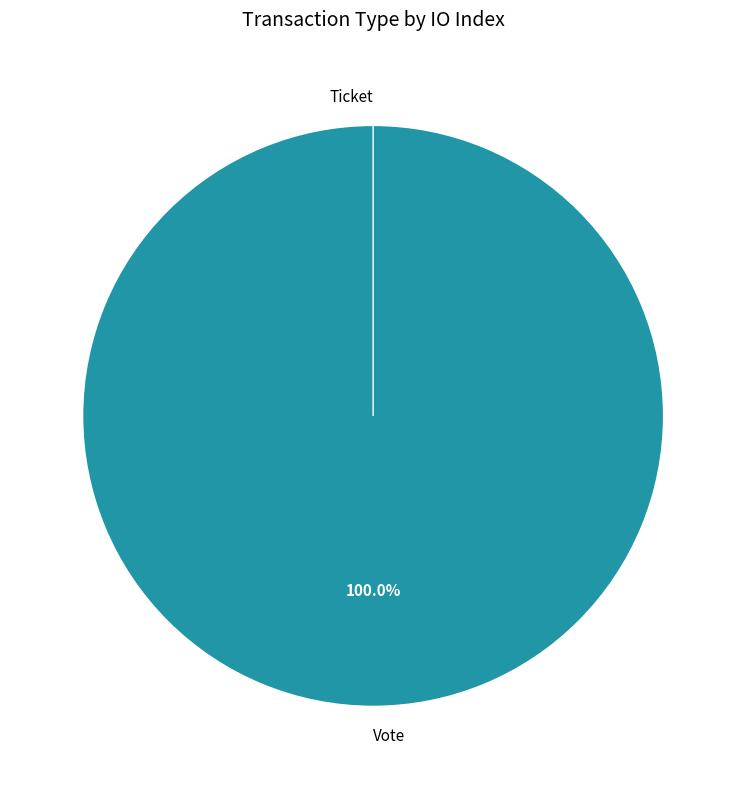

What is the change in value from Vote to Ticket?

-1